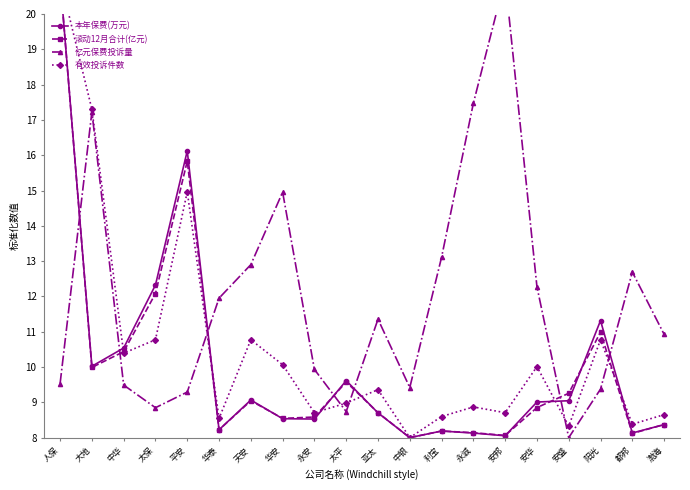

What is the difference between the 本年保费(万元) values at 中华 and 安华?

1.5